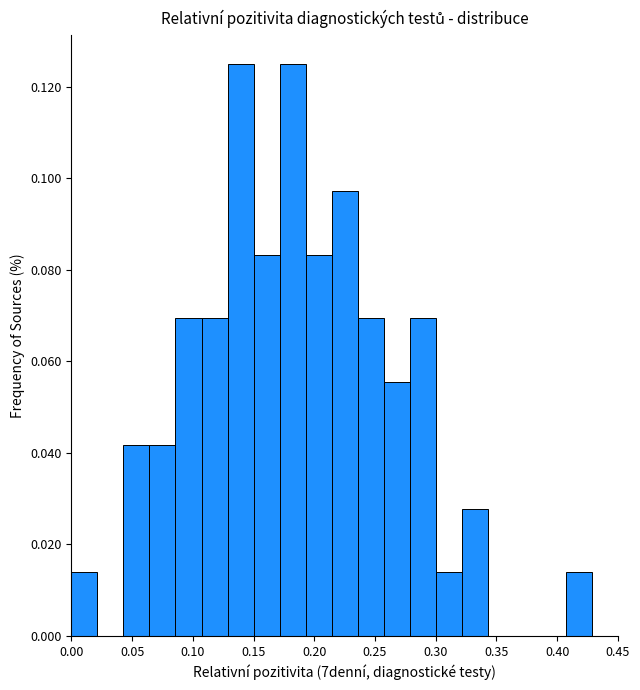

Reading left to right, transcribe this chart: for each bar, give the range it covers on the x-axis and its height. Neither the bar edges nor the heights are printed on the chart, so give them approximately, as read against the axes.

0.000 to 0.020: 0.014
0.020 to 0.045: 0
0.045 to 0.065: 0.042
0.065 to 0.085: 0.042
0.085 to 0.105: 0.070
0.105 to 0.130: 0.070
0.130 to 0.150: 0.126
0.150 to 0.170: 0.084
0.170 to 0.195: 0.126
0.195 to 0.215: 0.084
0.215 to 0.235: 0.098
0.235 to 0.255: 0.070
0.255 to 0.280: 0.056
0.280 to 0.300: 0.070
0.300 to 0.320: 0.014
0.320 to 0.345: 0.028
0.345 to 0.365: 0
0.365 to 0.385: 0
0.385 to 0.405: 0
0.405 to 0.430: 0.014